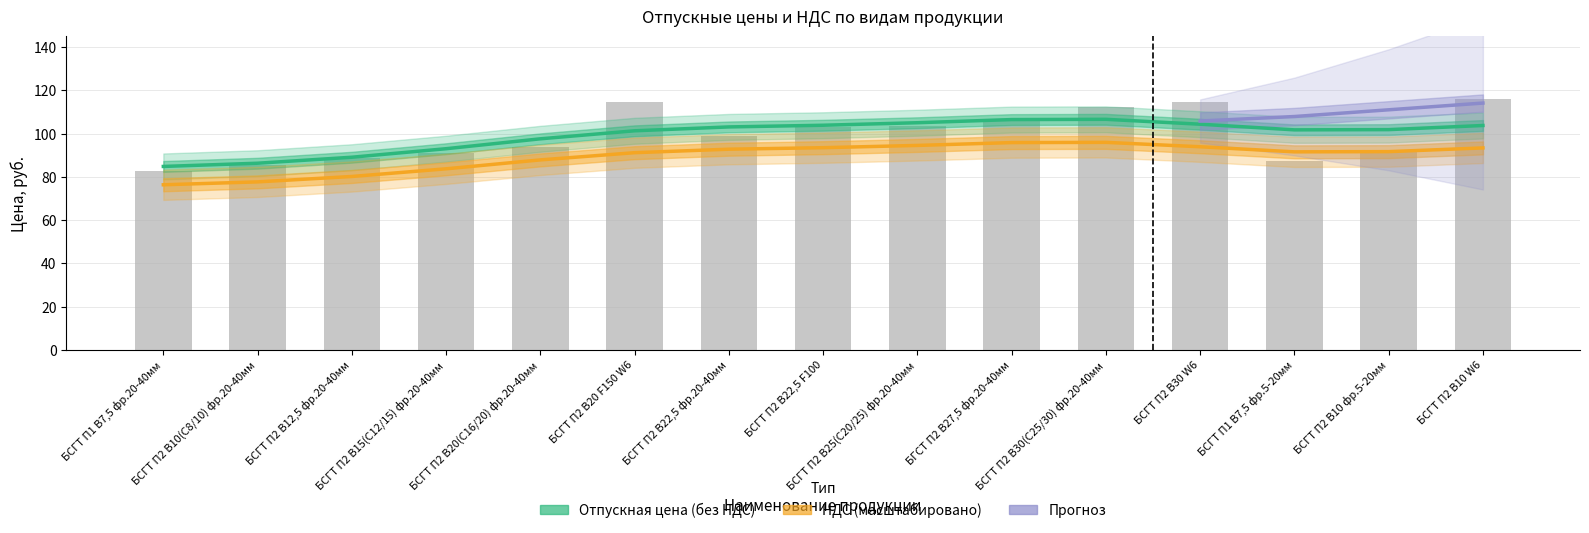

Where does the data first go above 99?

БСГТ П2 В20 F150 W6